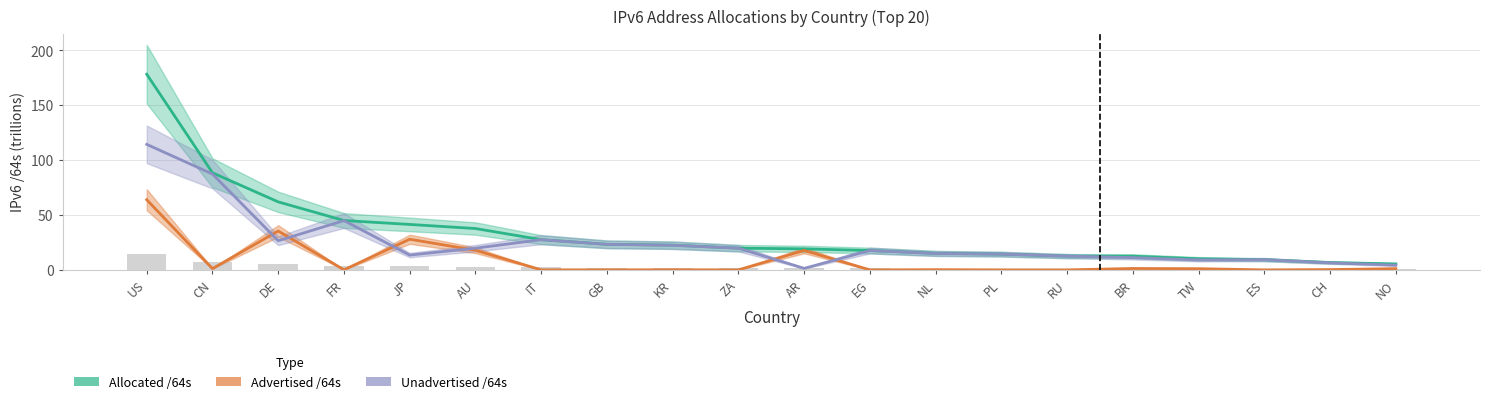

List the series in order of their overall mean, lowest first.

Advertised /64s, Unadvertised /64s, Allocated /64s